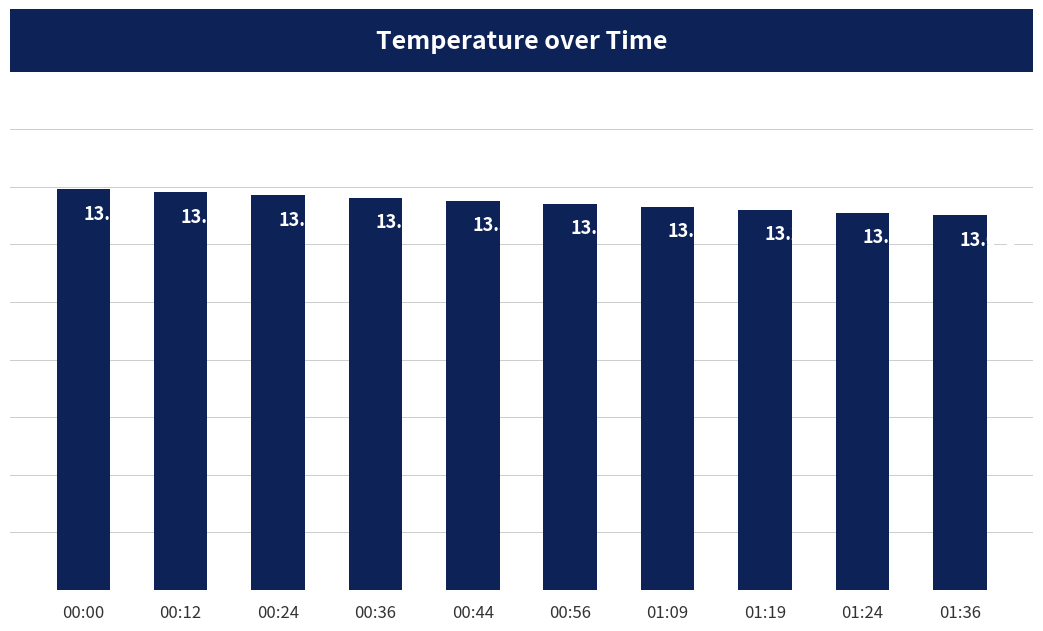

List the labels in order of value, smallest first.

01:36, 01:24, 01:19, 01:09, 00:56, 00:44, 00:36, 00:24, 00:12, 00:00